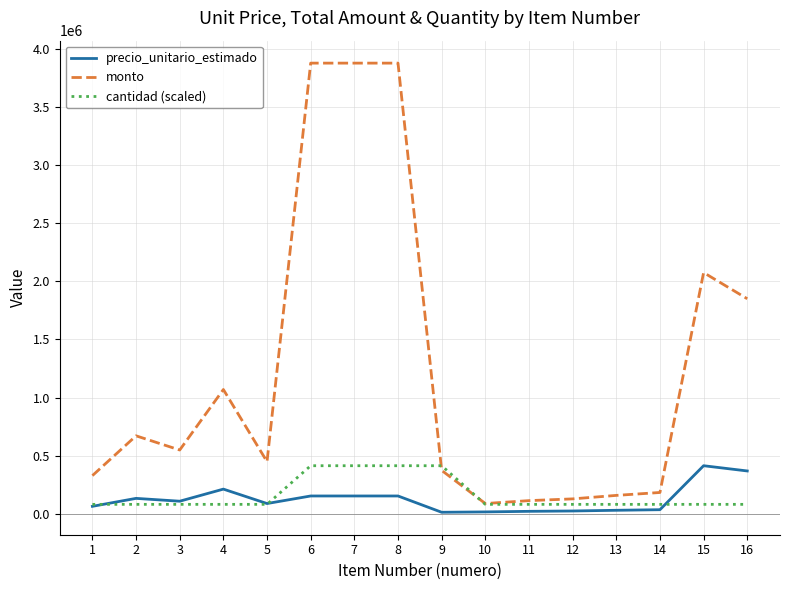

What is the greatest value displayed?

3875000